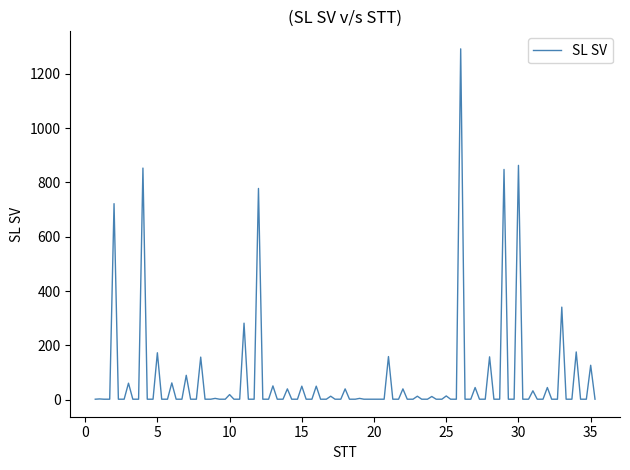

What is the maximum value shown in the chart?

1292